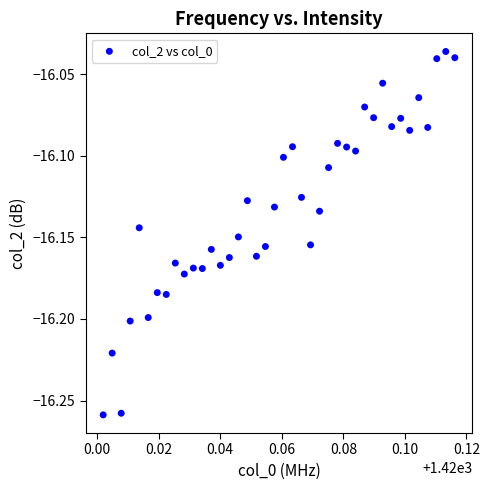

How many points are shown in the scatter plot?

40